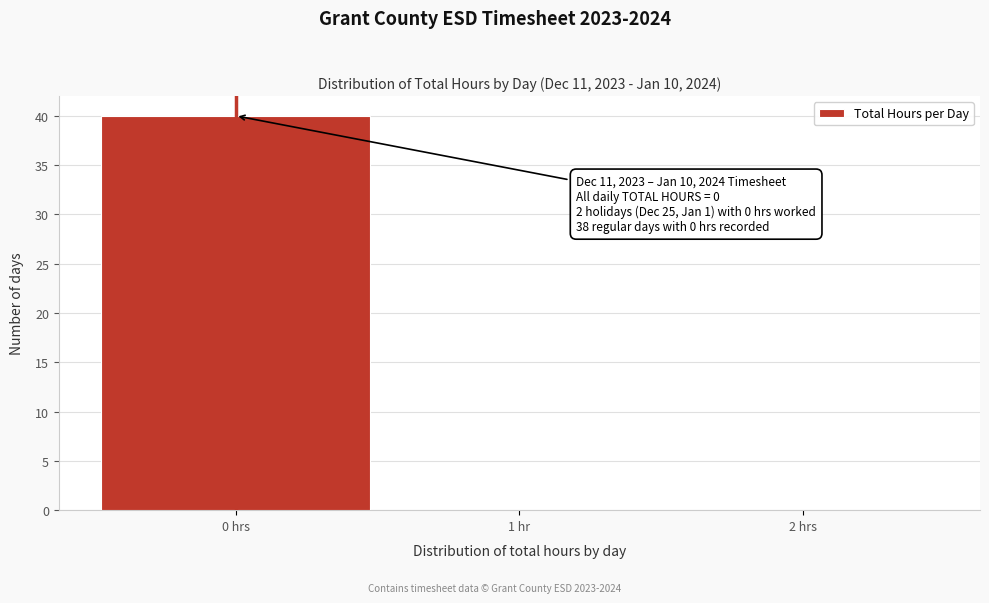

Reading left to right, what are all the values shown in this chart?

0 hrs=40	1 hr=0	2 hrs=0